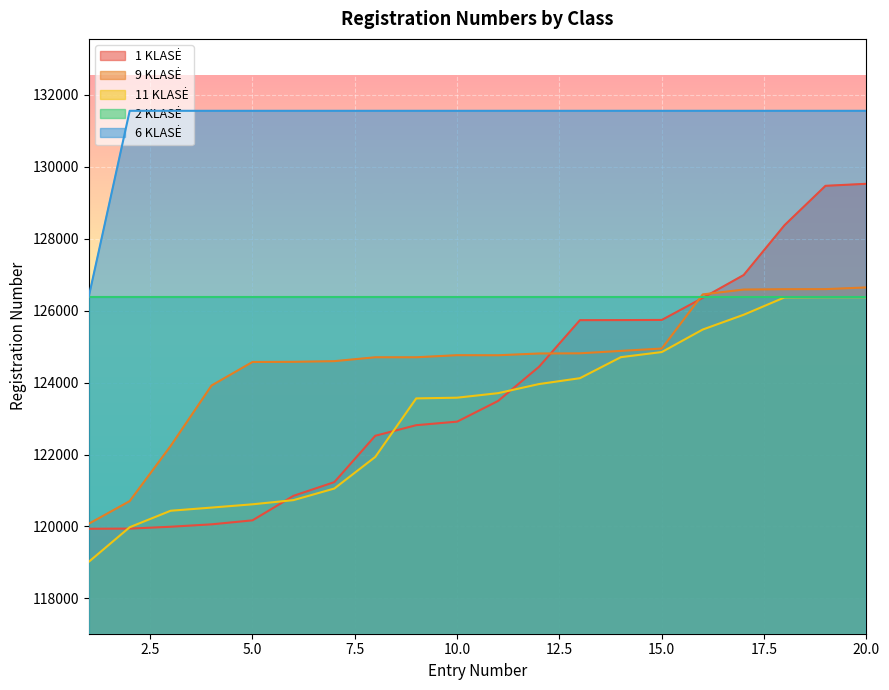

What is the greatest value displayed?

131558